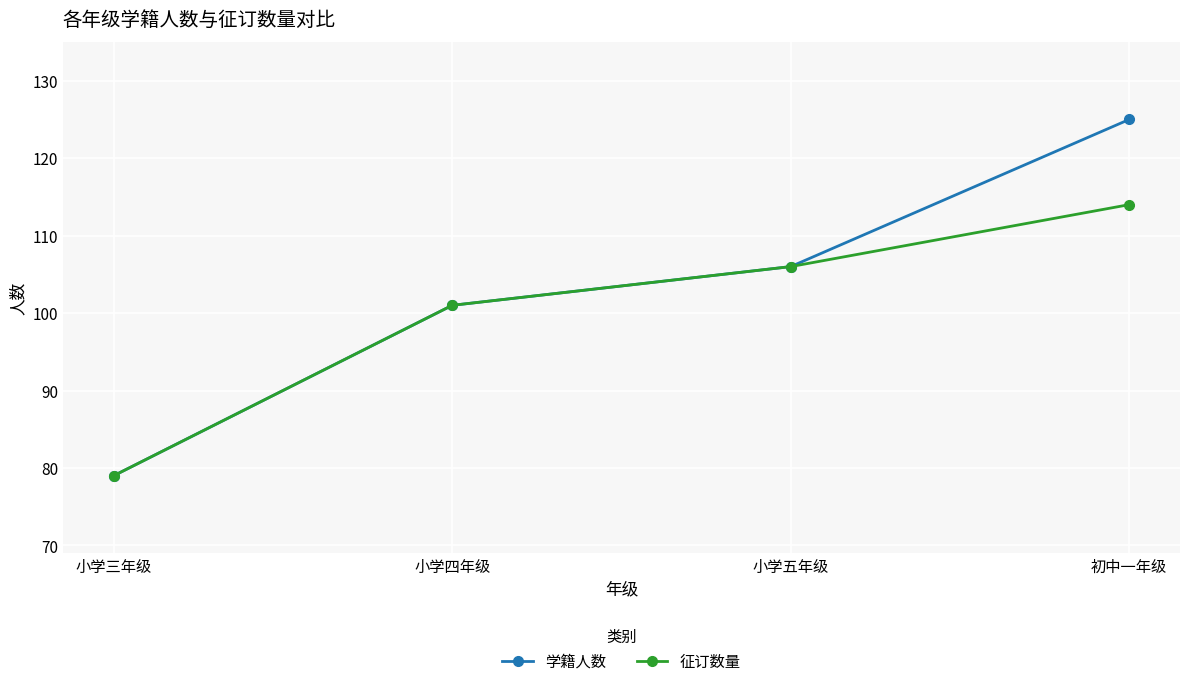

Which label corresponds to the largest value in the chart?

初中一年级